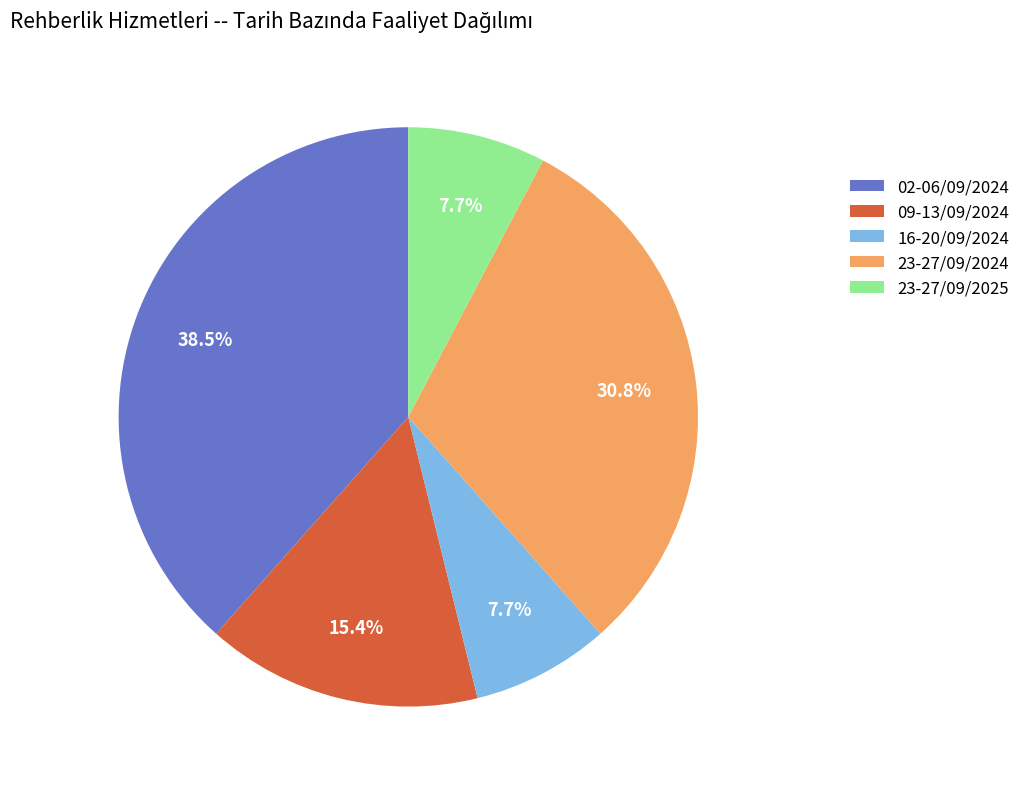

To the nearest percent, what is the average slice percentage?

20%